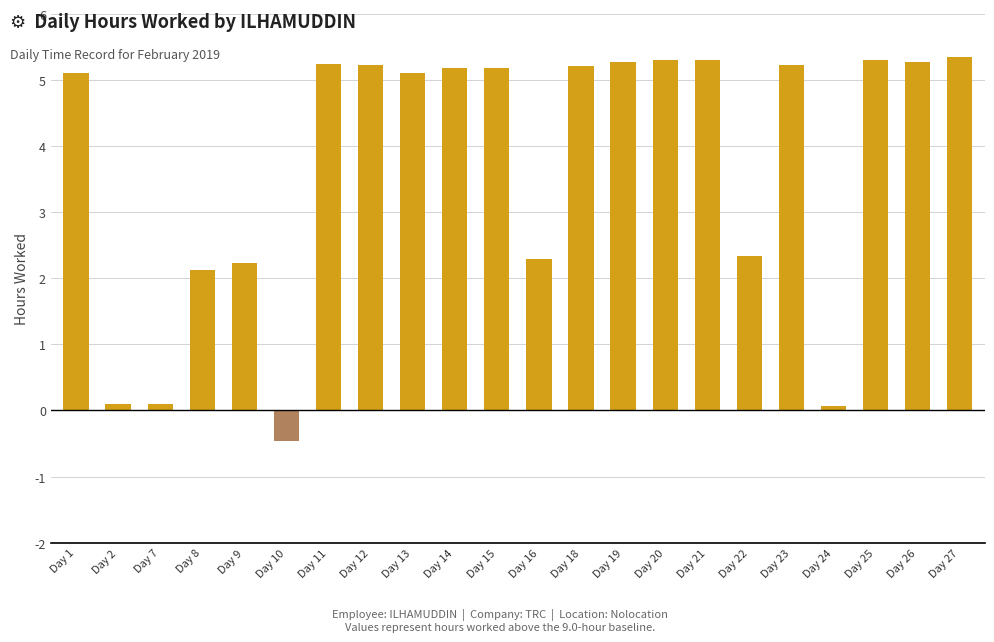

At which category does the chart reach its minimum across all series?

Day 10